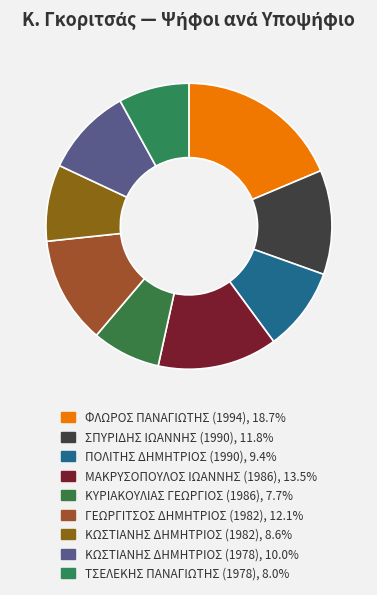

Which slice is the largest?

ΦΛΩΡΟΣ ΠΑΝΑΓΙΩΤΗΣ (1994)